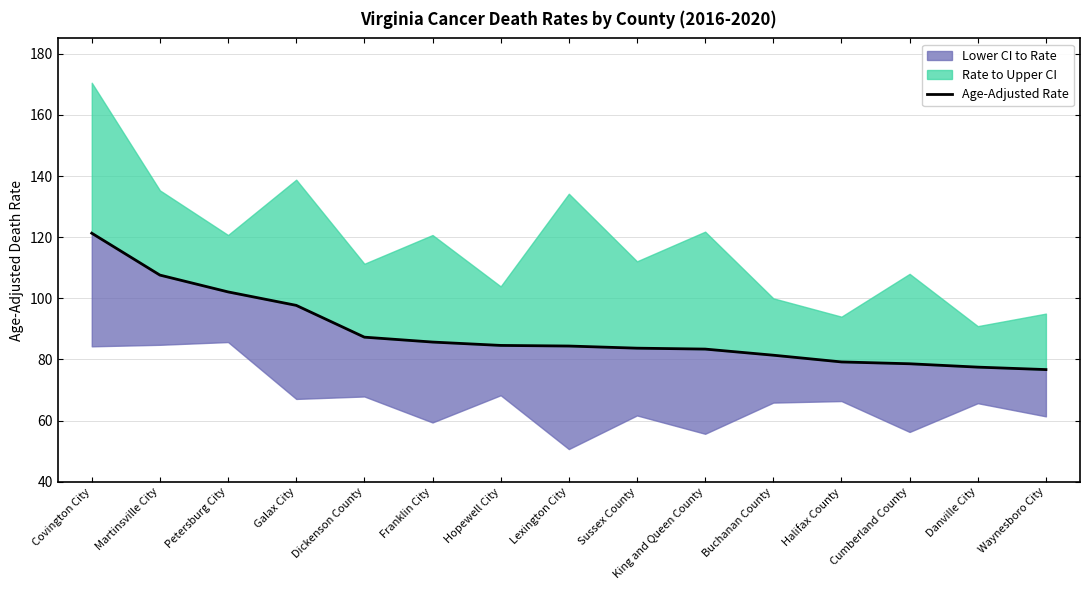

Reading right to left, what are all the values shown in this chart?

76.7	77.5	78.6	79.2	81.4	83.4	83.7	84.4	84.6	85.7	87.3	97.7	102.1	107.6	121.3